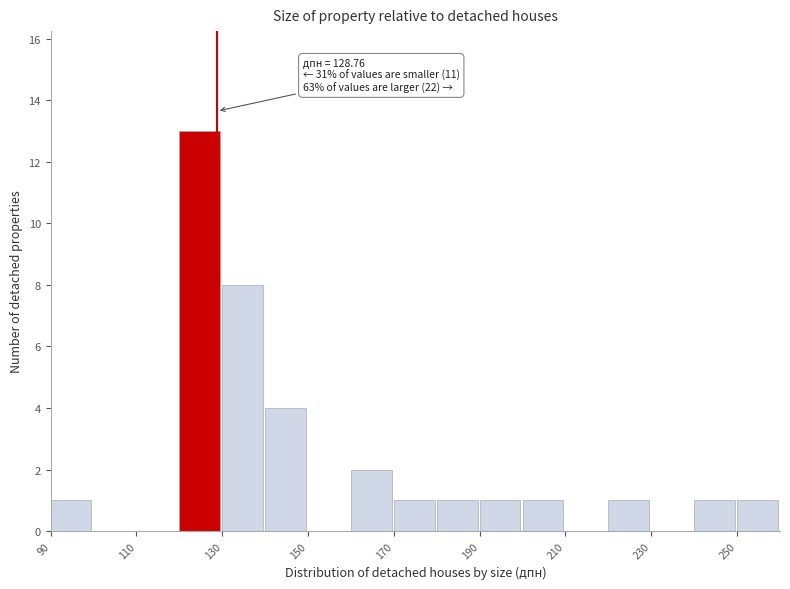

Which range on the x-axis has the tallest bar?

120 to 130